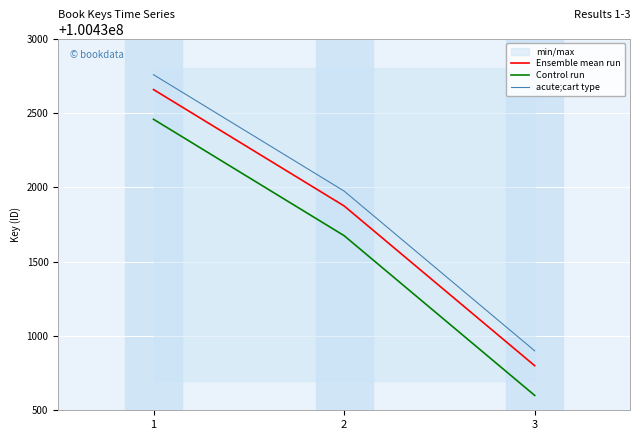

Reading right to left, extract all data points from this chart.

Ensemble mean run: 3=100430800	2=100431875	1=100432658
Control run: 3=100430600	2=100431675	1=100432458
acute;cart type: 3=100430900	2=100431975	1=100432758